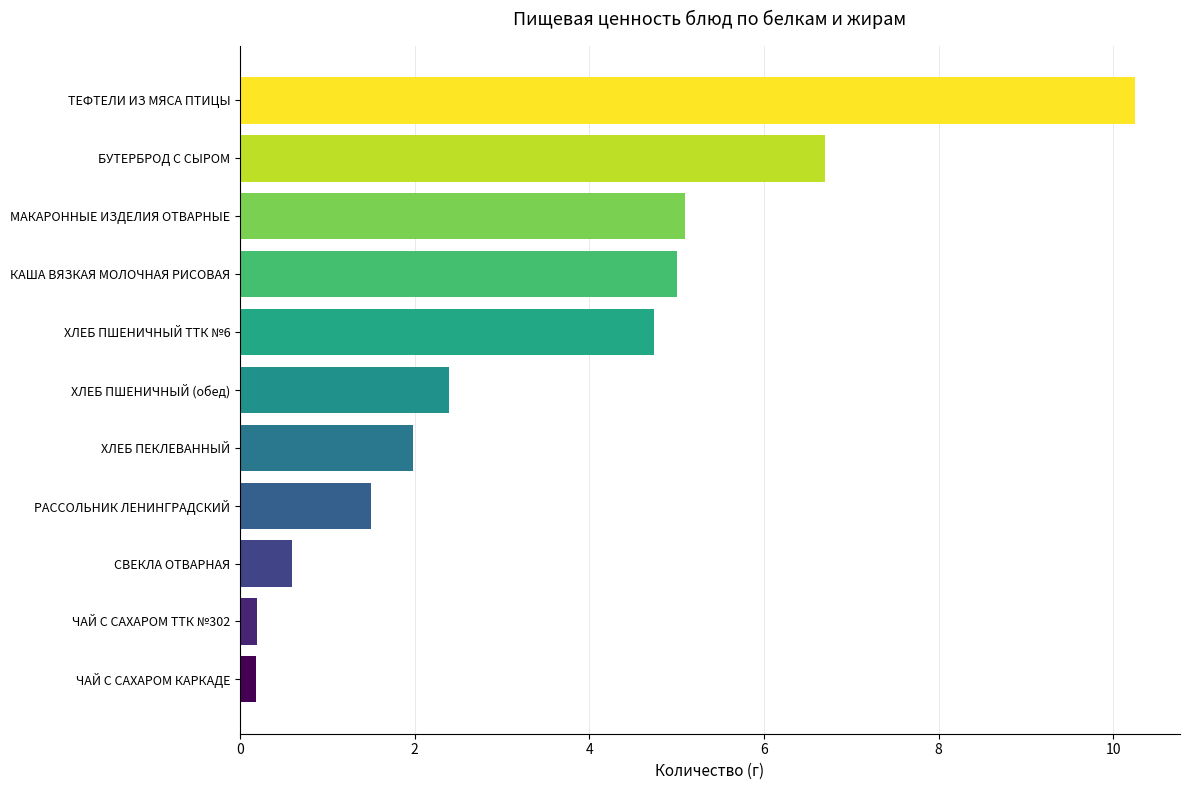

What is the approximate value at ХЛЕБ ПЕКЛЕВАННЫЙ?

2.0